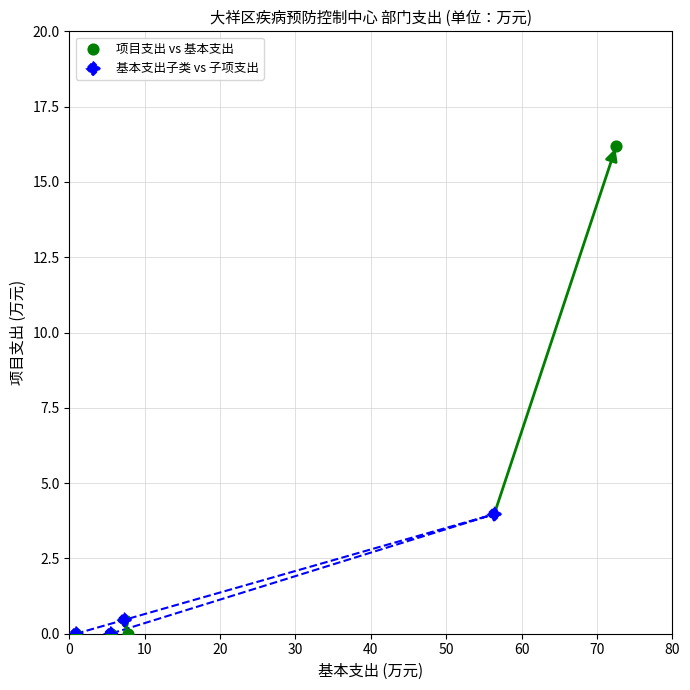

Which series reaches the maximum Y coordinate?

项目支出 vs 基本支出